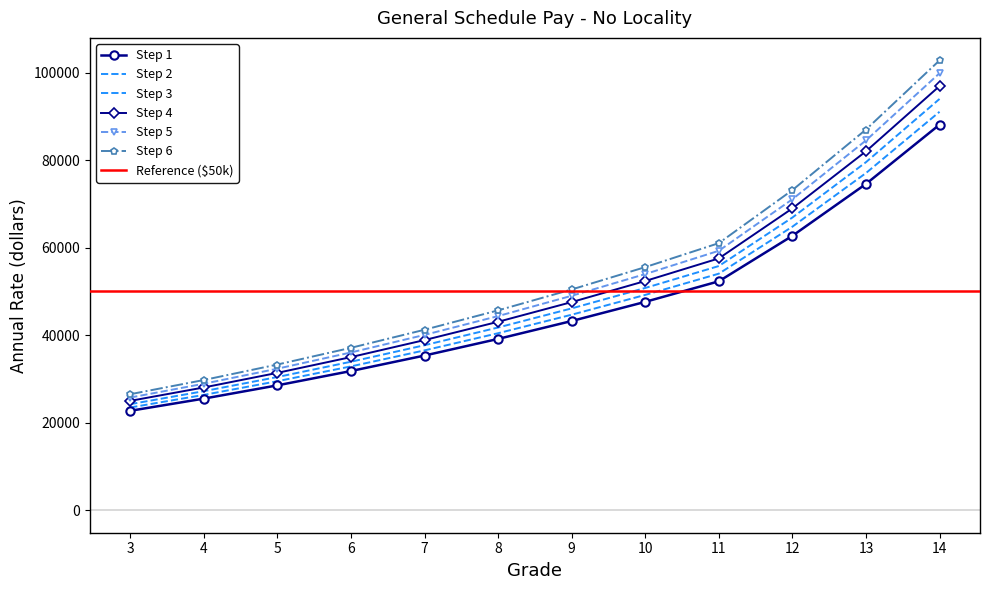

Read the Step 2 value at 8, to the nearest 100.

40500